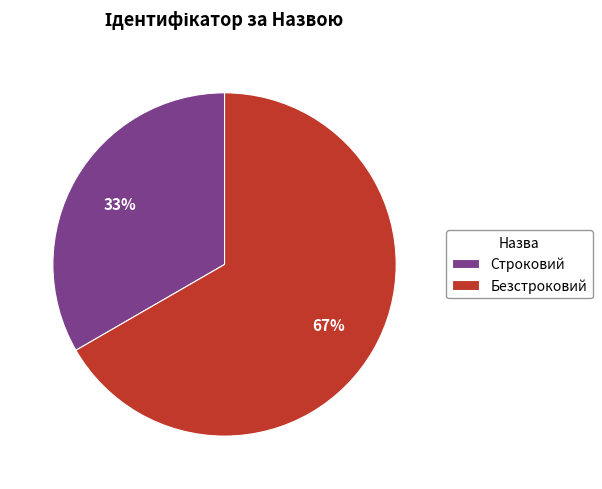

True or false: Строковий accounts for 33% of the total.

True